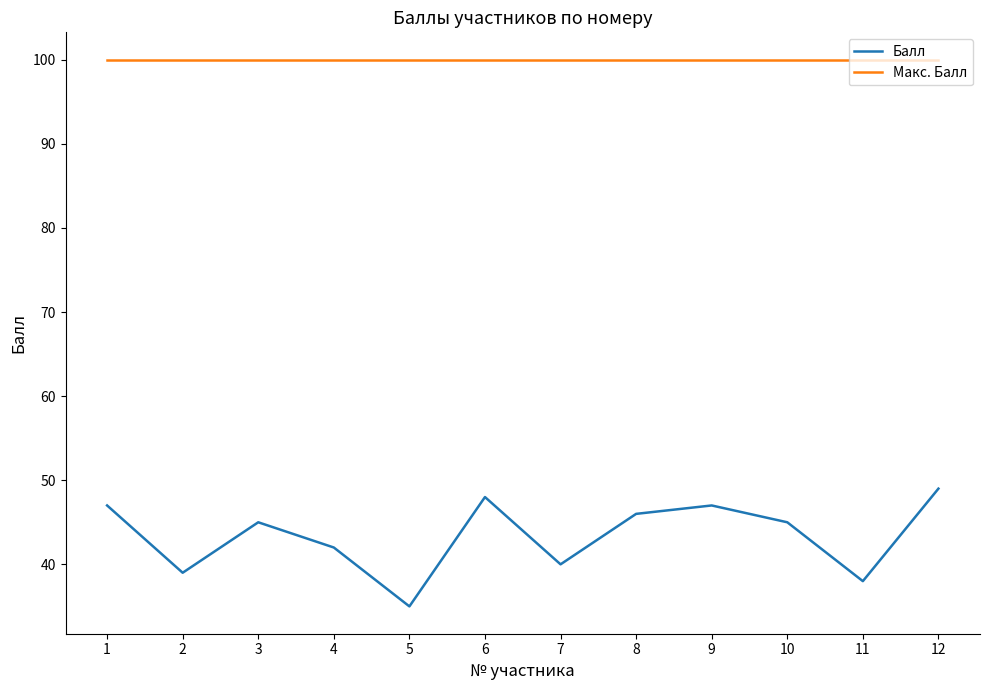

At which label is Балл closest to 42?

4